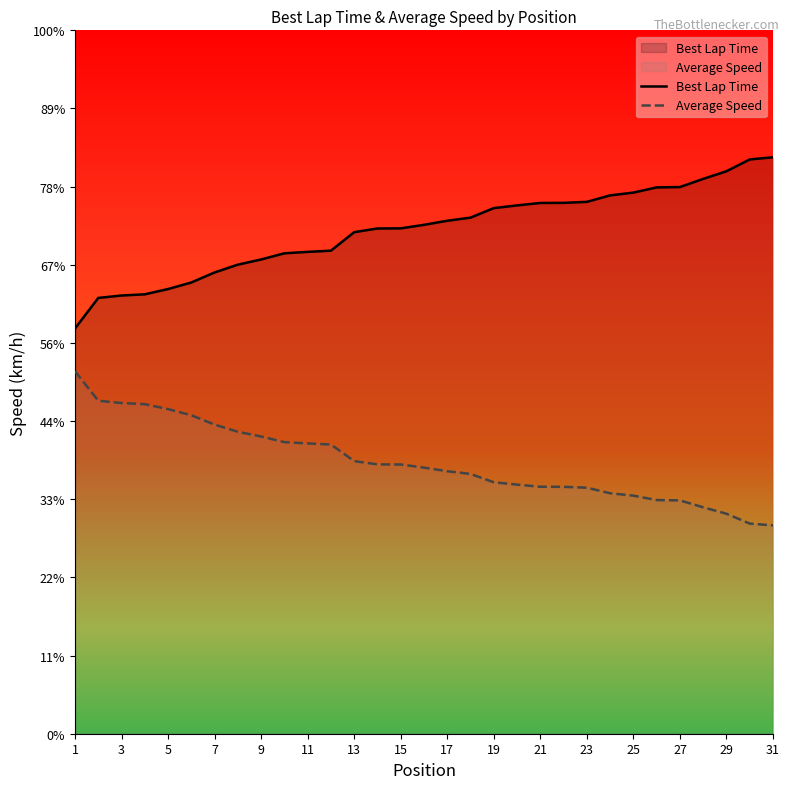

What is the minimum value for Best Lap Time?

125.9